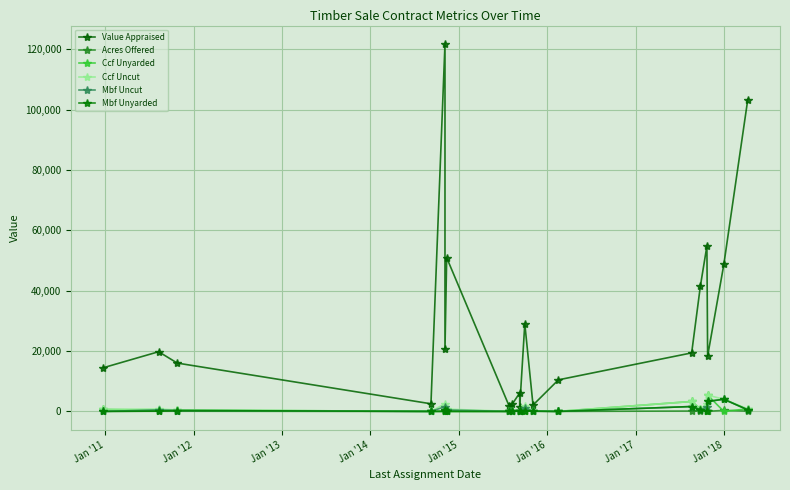

True or false: Mbf Uncut and Ccf Uncut cross at least once.

False